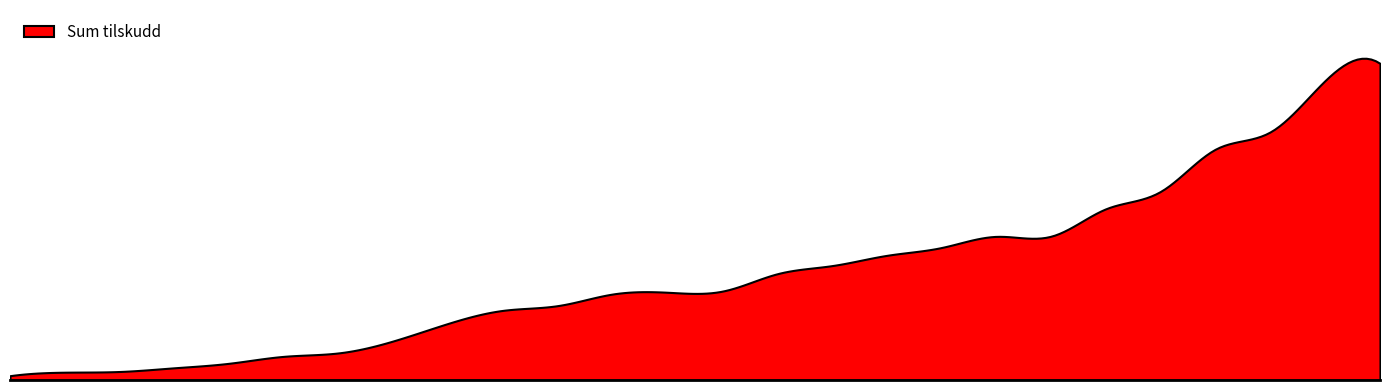

Rank the categories by value from highest to lowest.

Hå, Time, Vindafjord, Sandnes, Gjesdal, Bjerkreim, Suldal, Eigersund, Forsand, Hjelmeland, Klepp, Rennesøy, Tysvær, Lund, Finnøy, Sola, Karmøy, Strand, Sokndal, Sauda, Stavanger, Bokn, Haugesund, Kvitsøy, Randaberg, Utsira